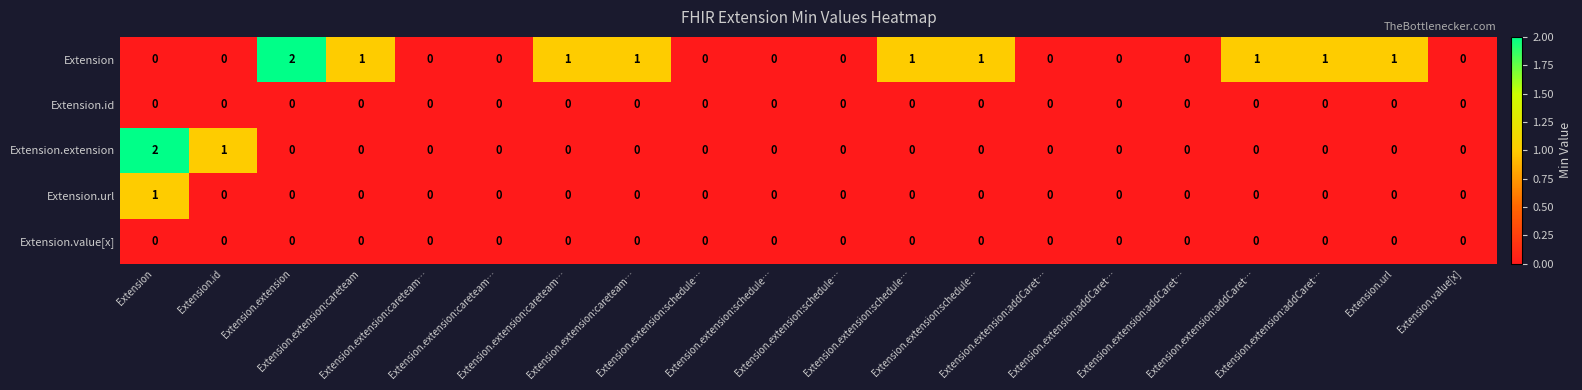

Rank the series by their maximum value, from highest to lowest.

Extension, Extension.extension, Extension.url, Extension.id, Extension.value[x]